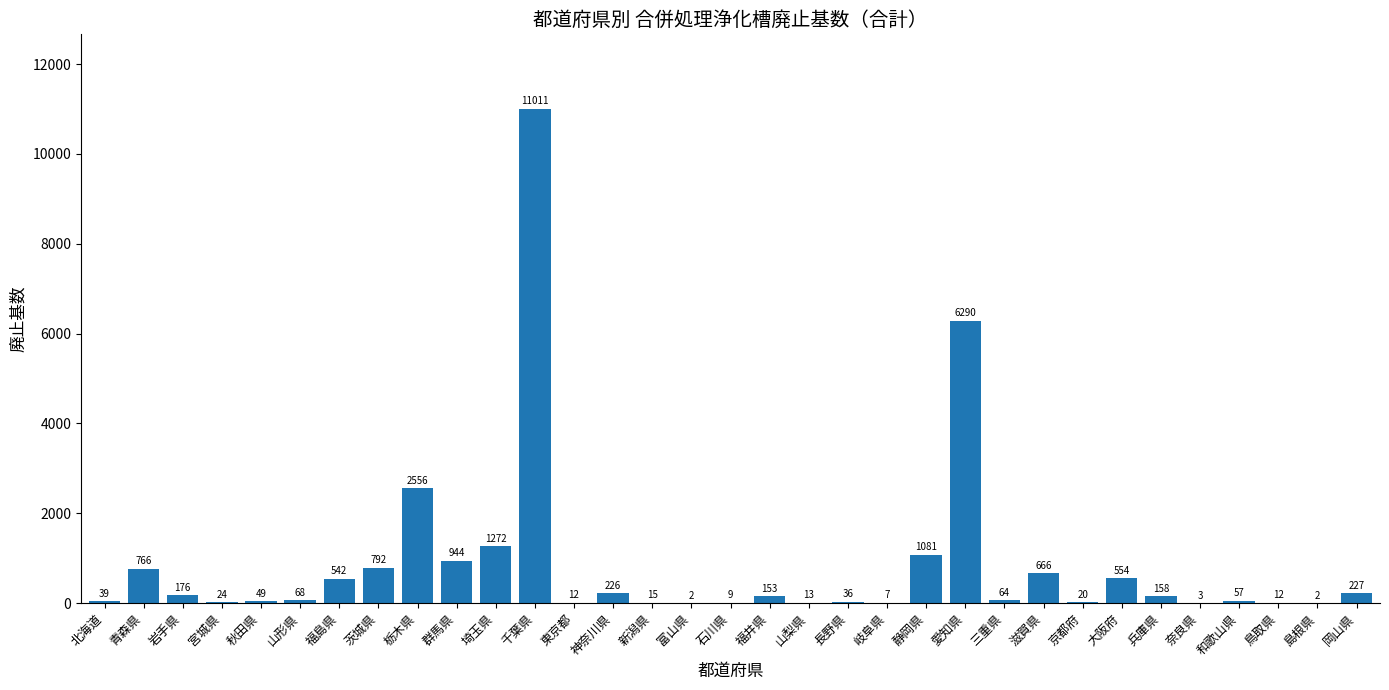

Reading right to left, transcribe all the data shown in this chart.

227	2	12	57	3	158	554	20	666	64	6290	1081	7	36	13	153	9	2	15	226	12	11011	1272	944	2556	792	542	68	49	24	176	766	39